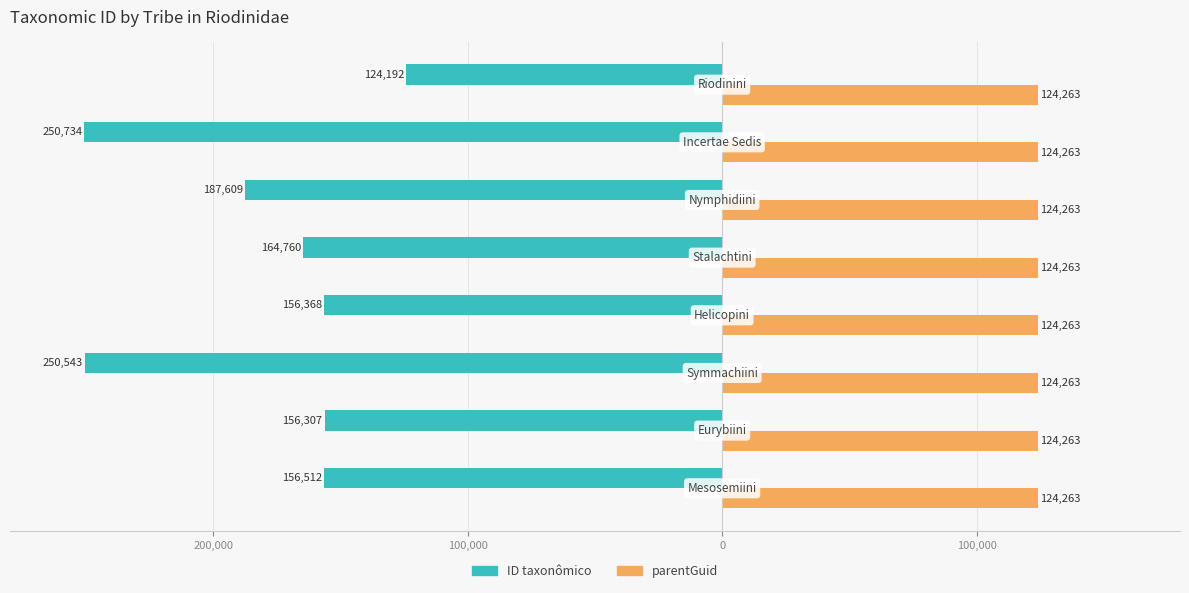

What are all the series names shown in the legend?

ID taxonômico, parentGuid